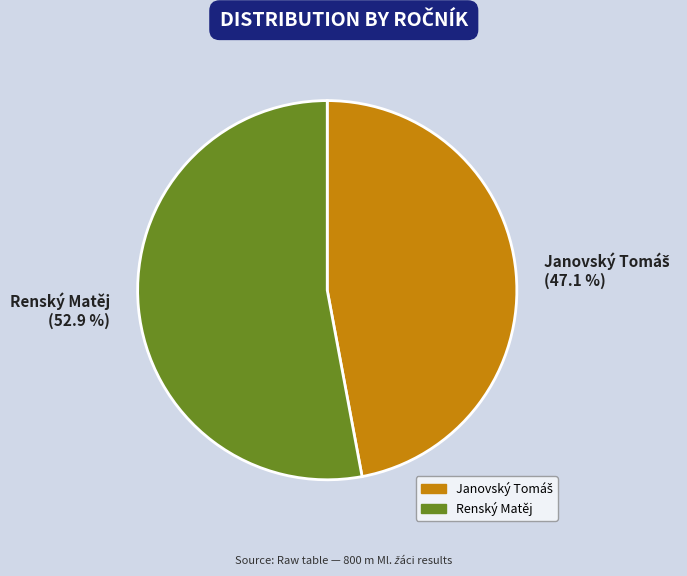

Does any single category account for the majority?

Yes